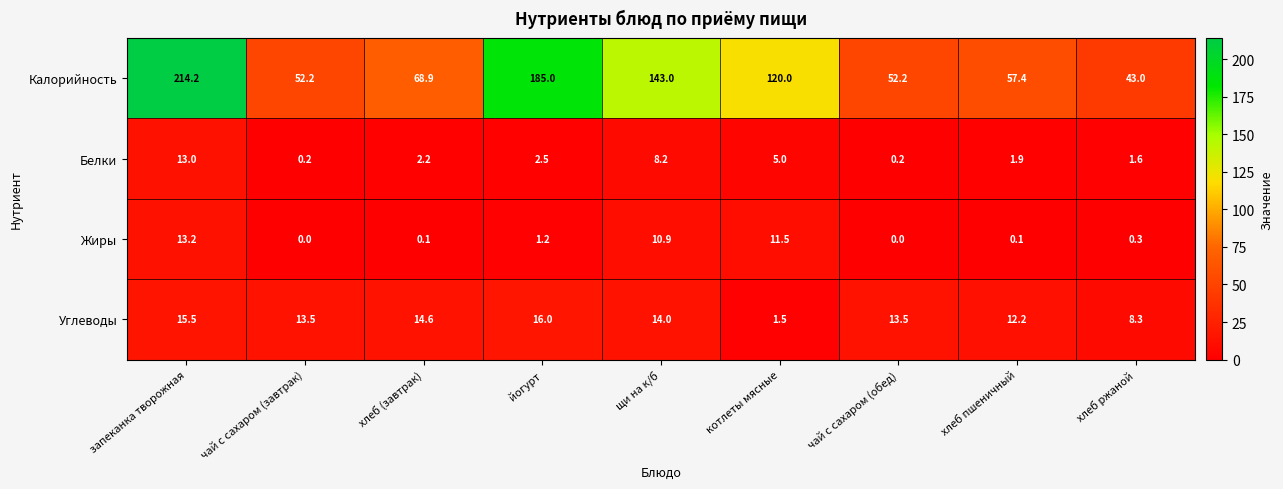

How many data points does each series have?

9